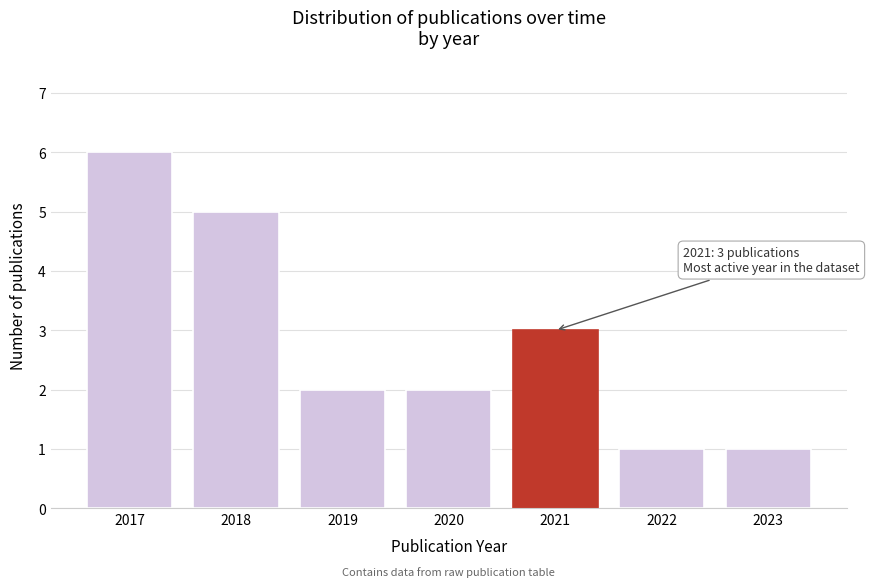

Reading left to right, list all the values displayed in this chart.

2017=6	2018=5	2019=2	2020=2	2021=3	2022=1	2023=1